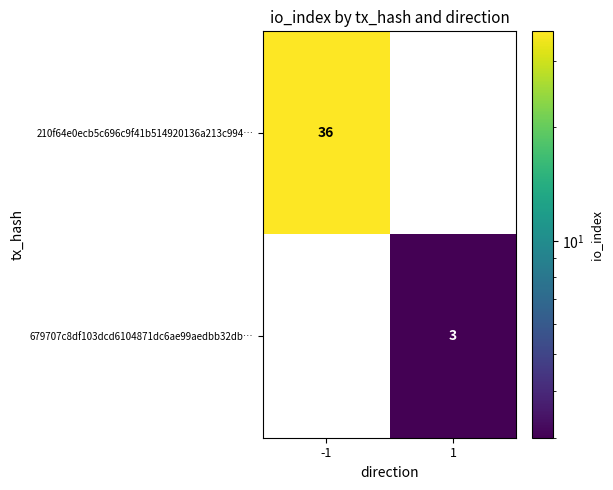

Which series has the largest range (max minus min)?

210f64e0ecb5c696c9f41b514920136a213c994…